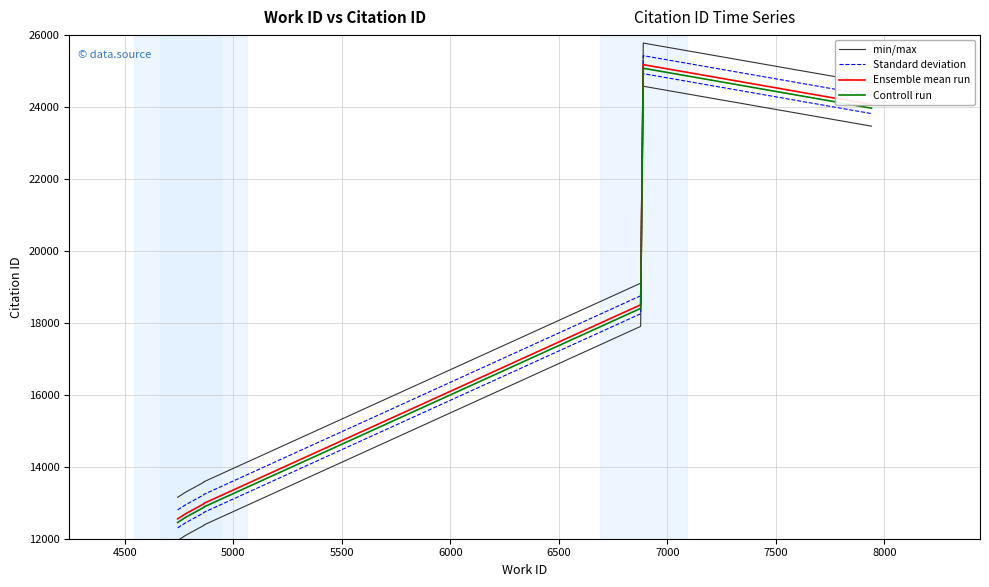

True or false: min/max and Ensemble mean run cross at least once.

False